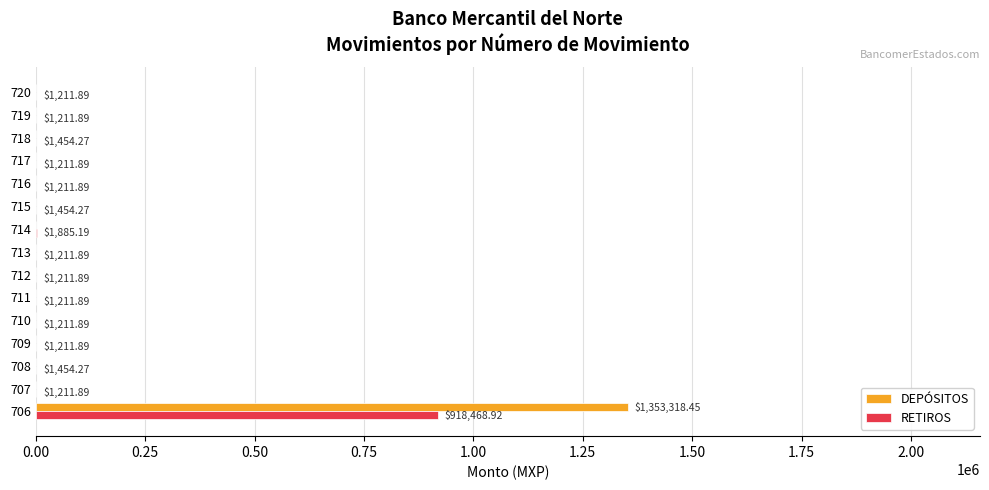

Between 706 and 714, which series saw the biggest shift?

DEPÓSITOS